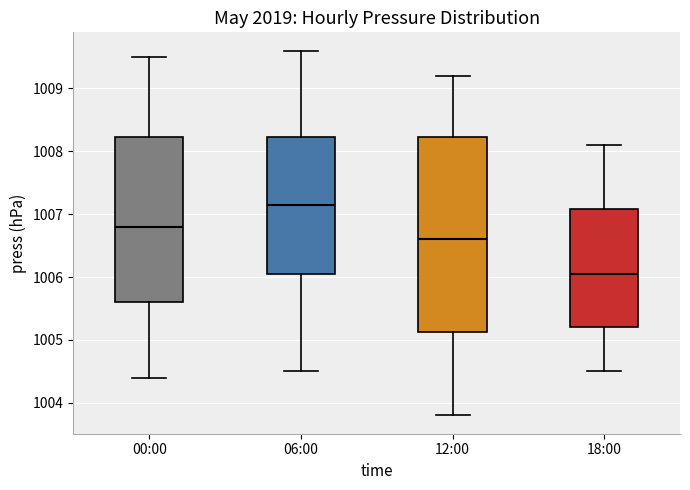

Where is the upper edge of the box for 12:00 on the y-axis? The values are not printed on the chart, so give them approximately, as read against the axis.

1008.2